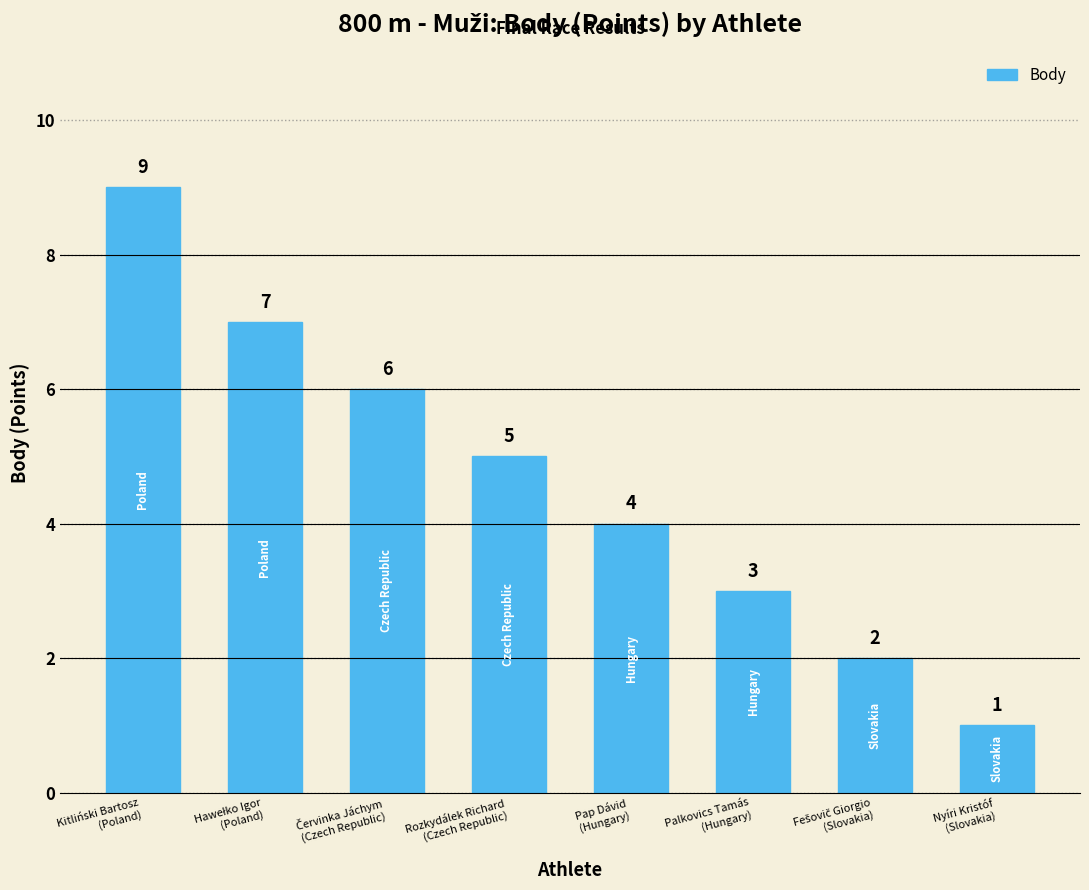

Are the bars grouped side by side (vs. stacked)?

No